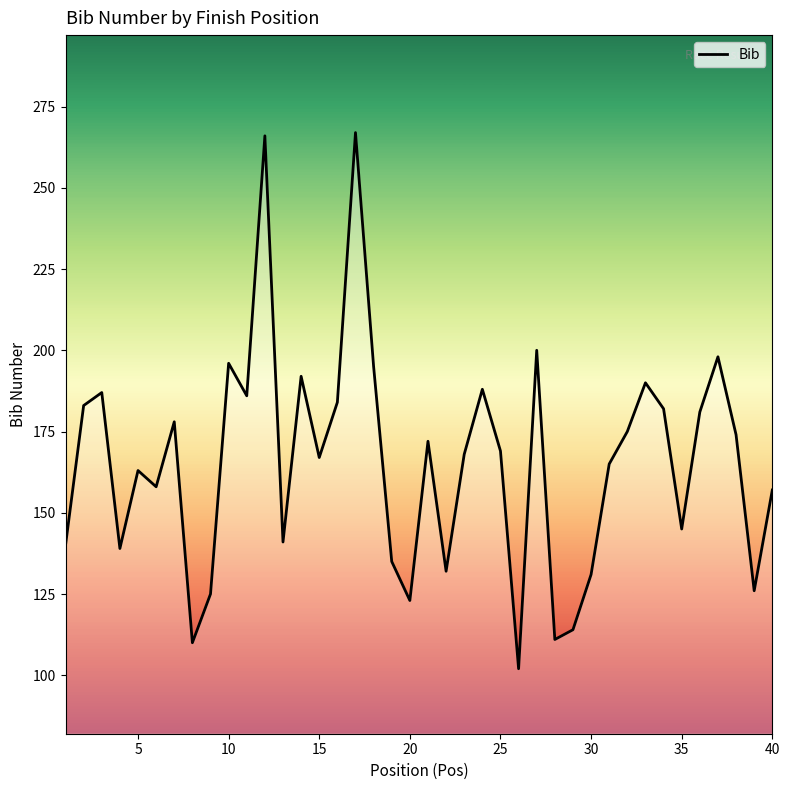

What is the minimum value shown in the chart?

102